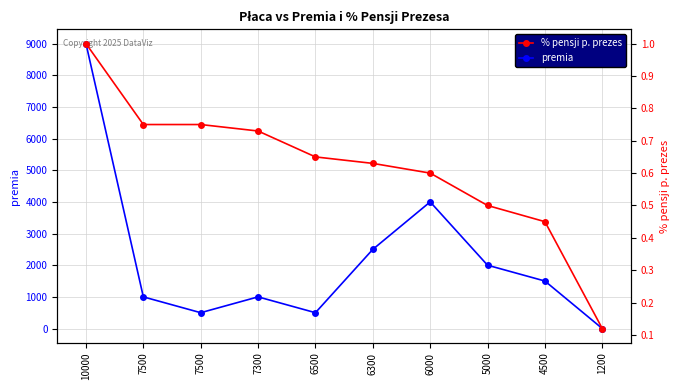

Between 4500 and 5000, which is larger?

5000